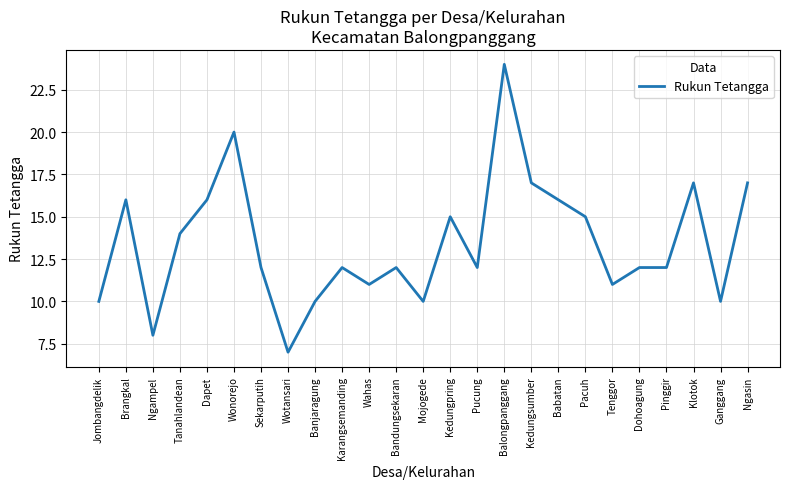

True or false: the data has more than 0 interior local peaks.

True